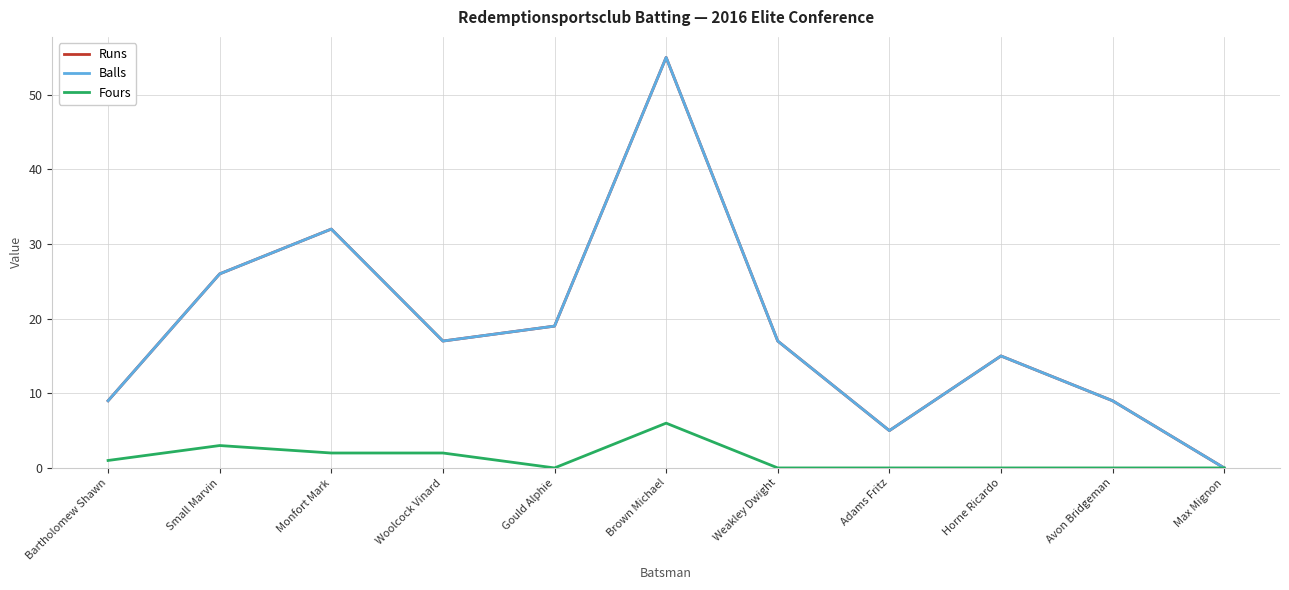

Is this an area chart (filled region under the line)?

No